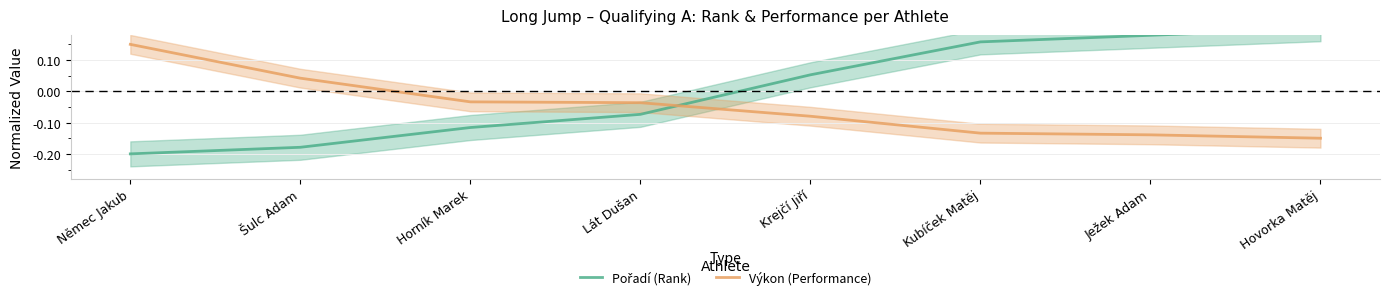

How many lines are shown in the chart?

2